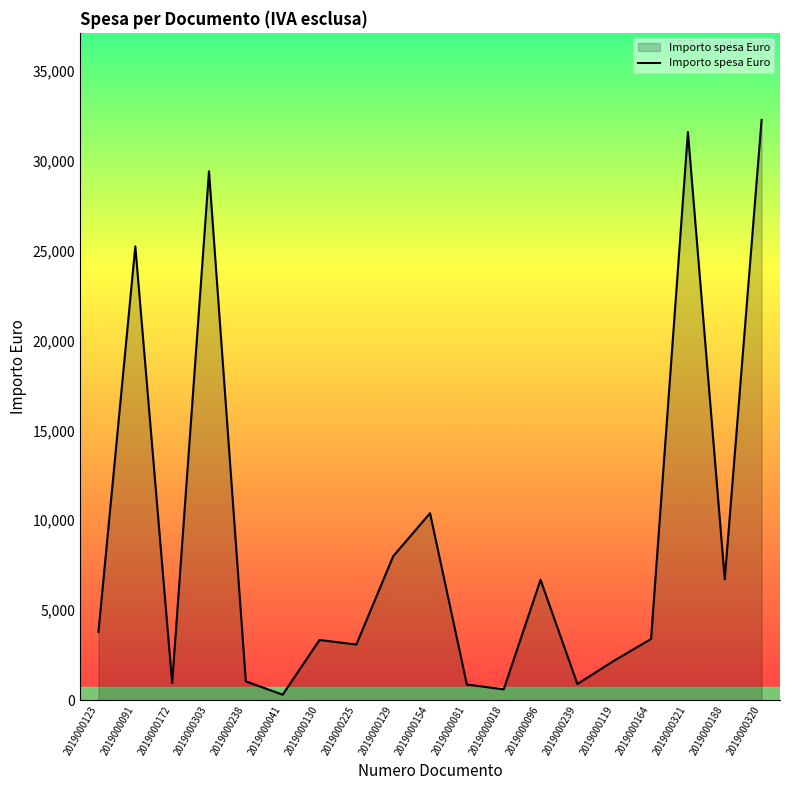

Where is the data nearest to the value 16280?

2019000154